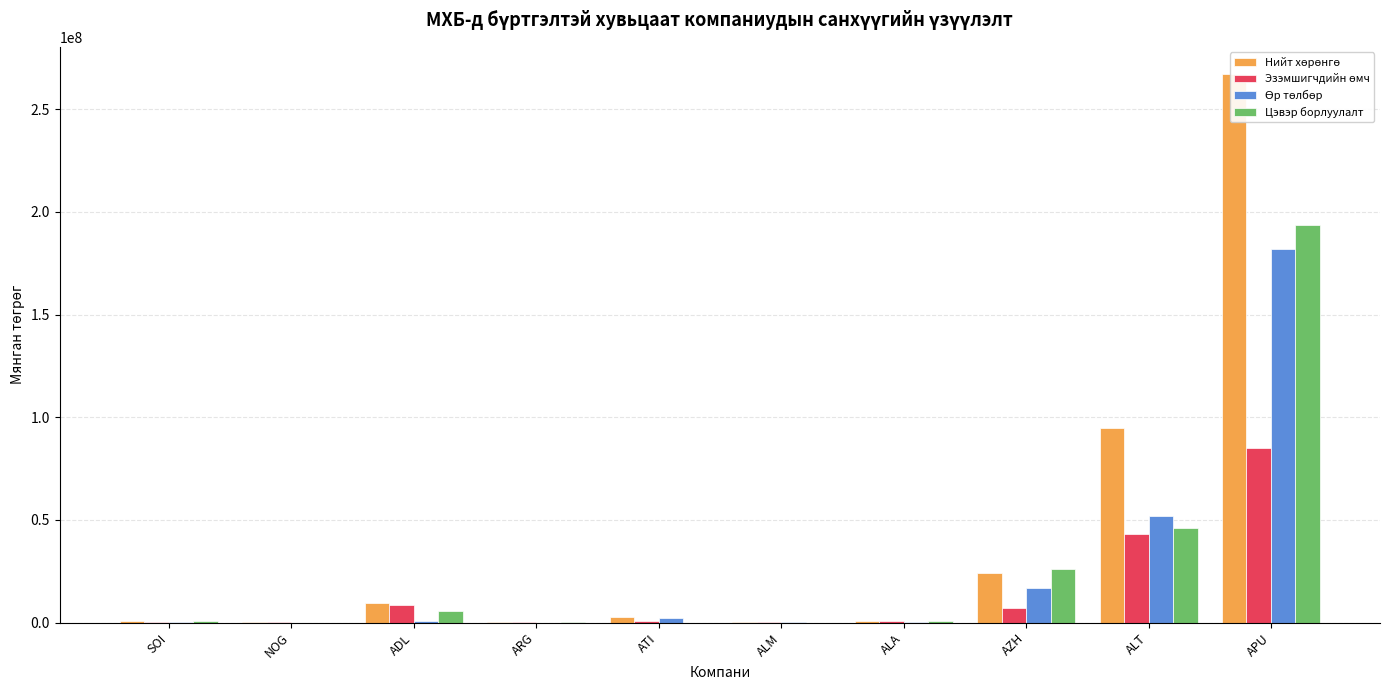

How many categories are shown in the chart?

10